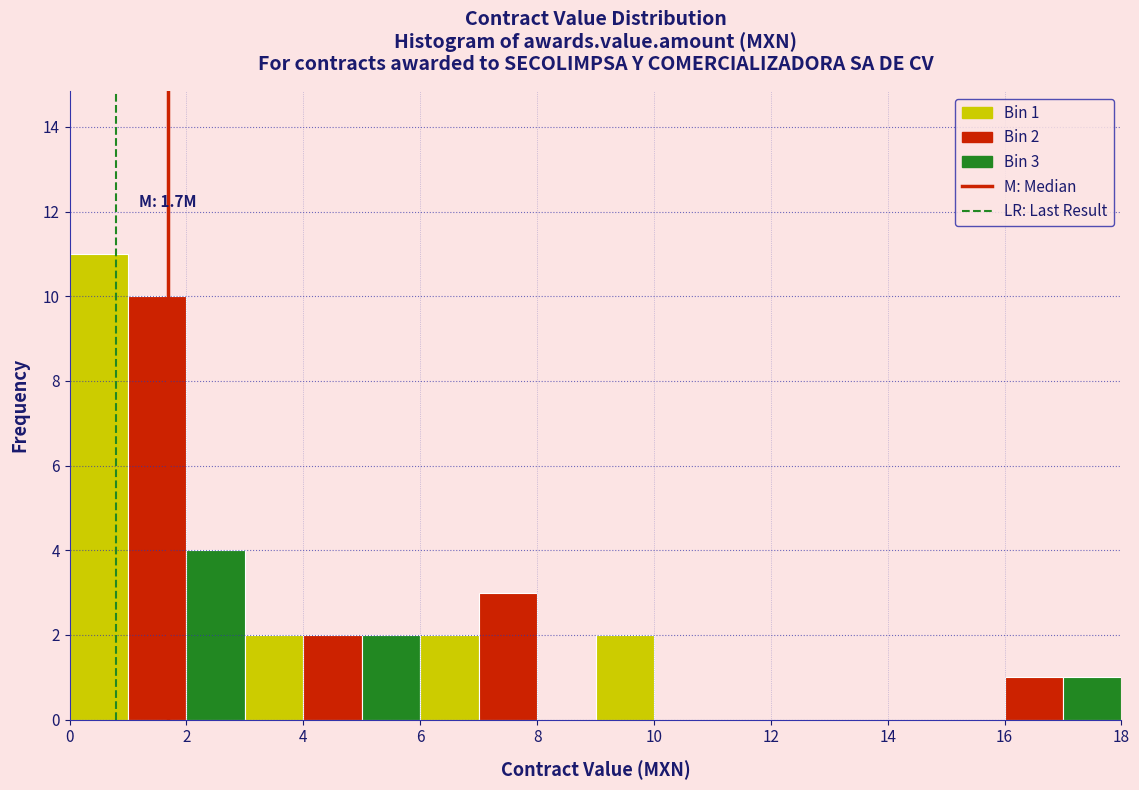

Over which range of the x-axis is the bar tallest?

0 to 1